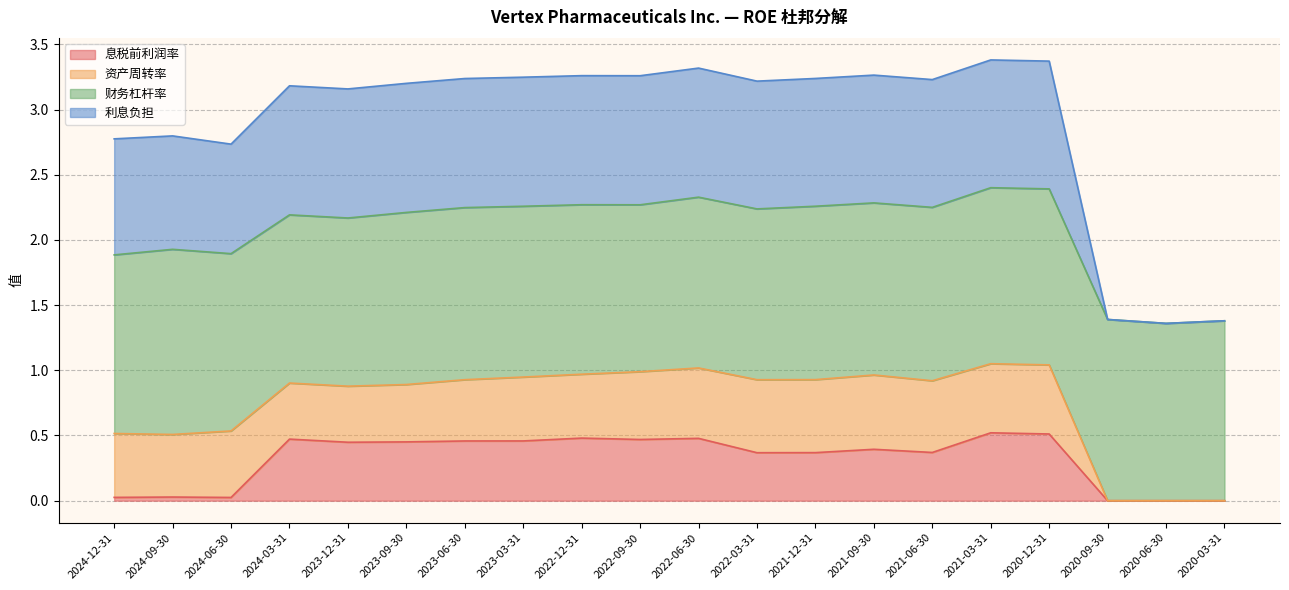

At which label does 利息负担 first exceed 3?

2024-03-31